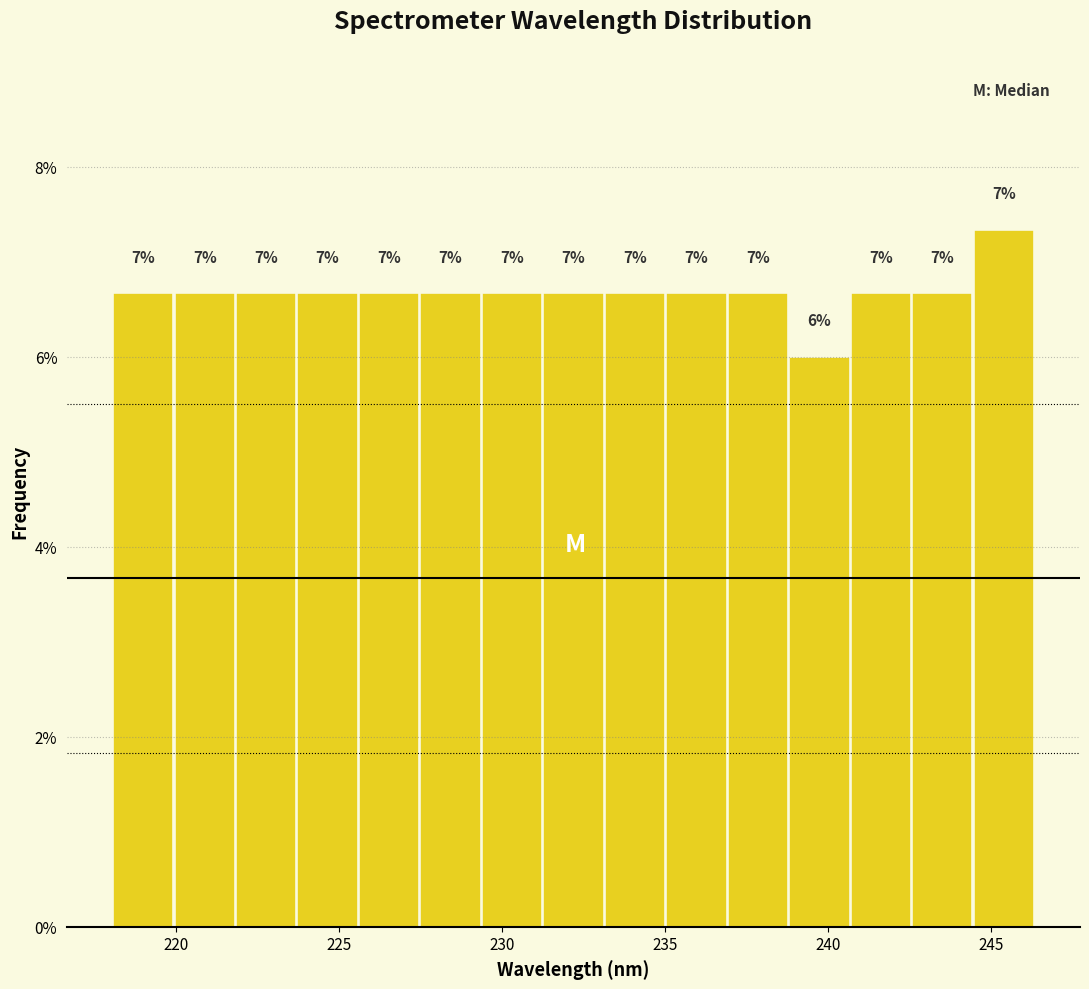

Around what value on the x-axis is the tallest bar? Give the approximate position of its centre, as read against the axis.

245.5